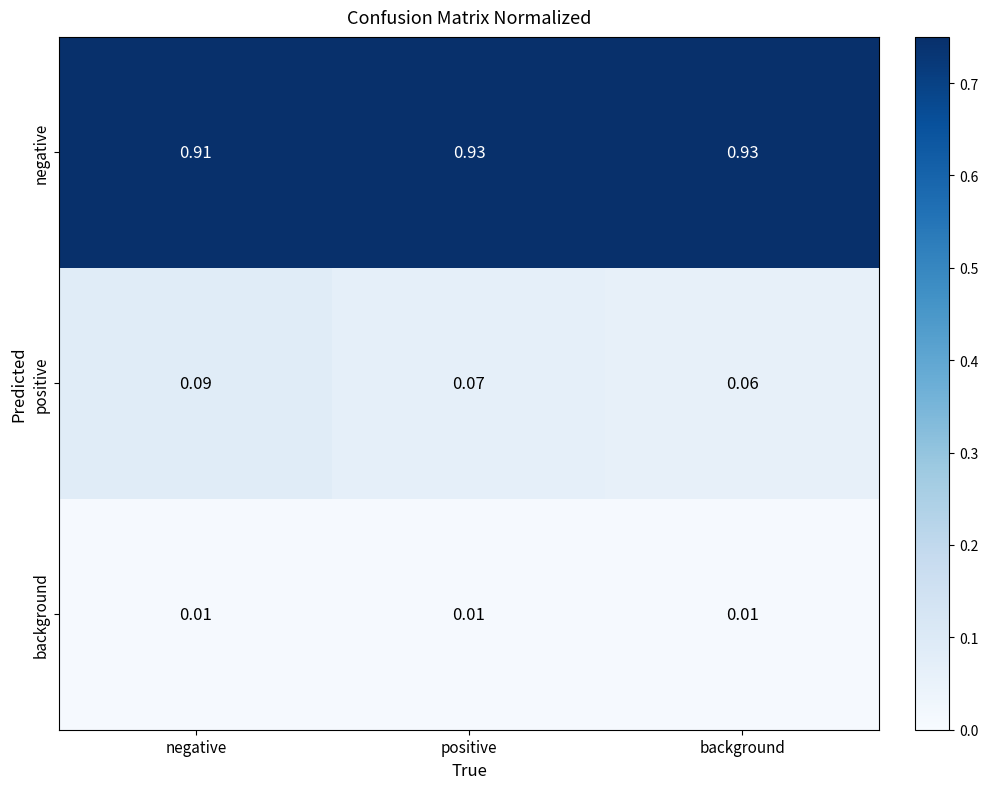

List the series in order of their peak value, highest first.

negative, positive, background